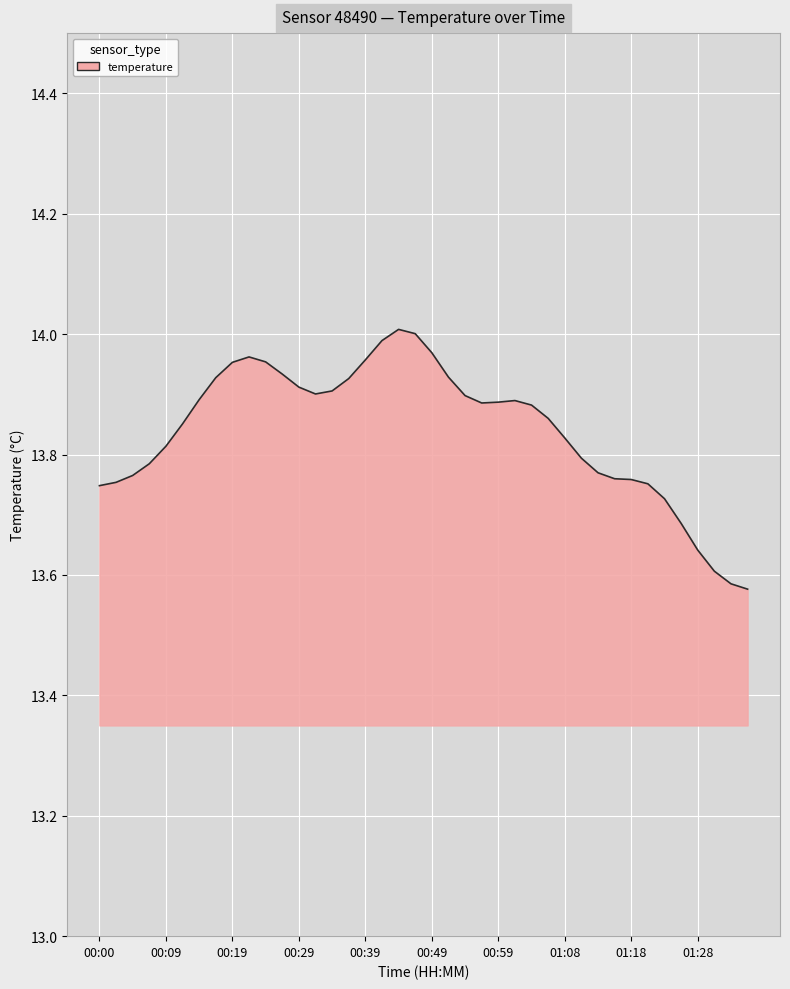

How many lines are shown in the chart?

1